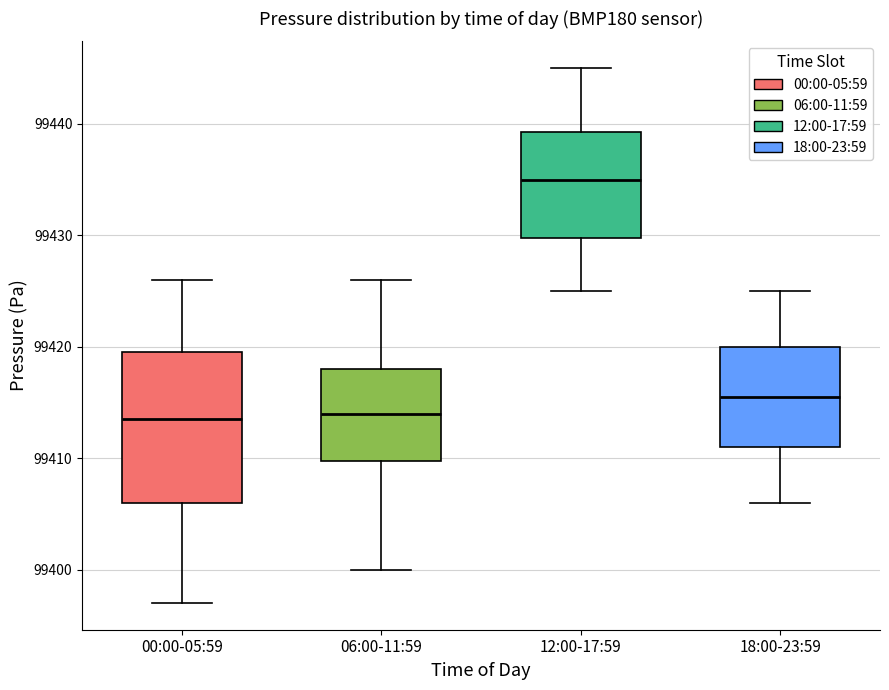

Reading left to right, read every box against the y-axis: the position of its median line, the range the box covers, and the ends of its whiskers. The values are not printed on the chart, so give them approximately, as read against the axis.

00:00-05:59: median 99414, box 99406 to 99420, whiskers 99397 to 99426
06:00-11:59: median 99414, box 99410 to 99418, whiskers 99400 to 99426
12:00-17:59: median 99435, box 99430 to 99439, whiskers 99425 to 99445
18:00-23:59: median 99416, box 99411 to 99420, whiskers 99406 to 99425